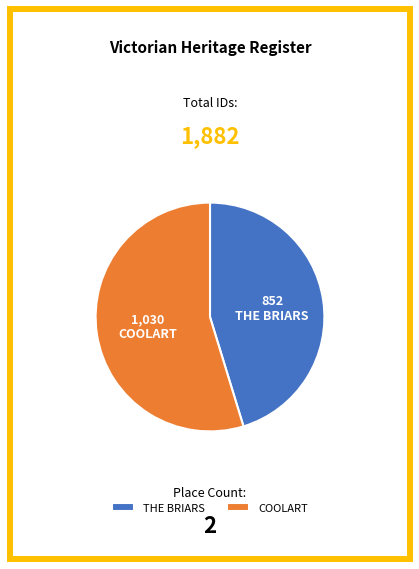

The COOLART slice represents 55% of the pie. True or false?

True